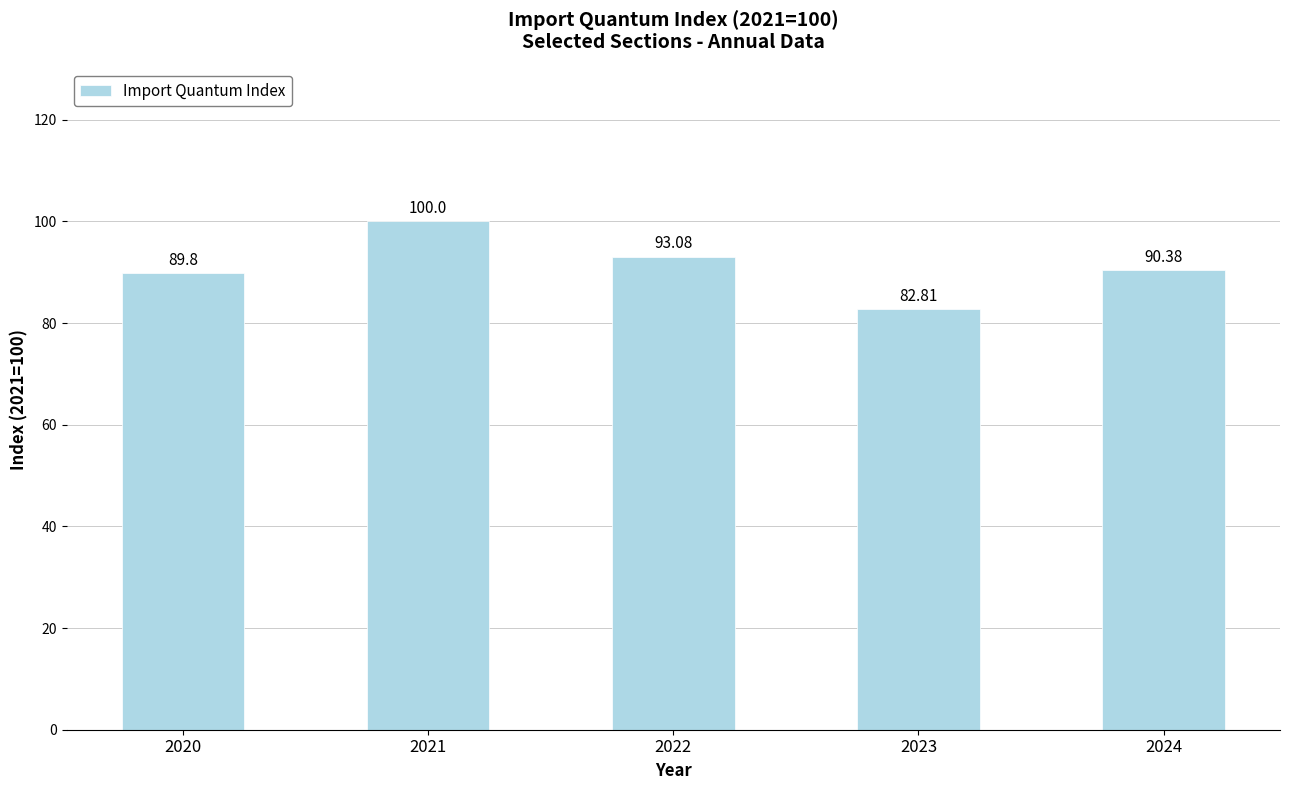

List the labels in order of value, smallest first.

2023, 2020, 2024, 2022, 2021